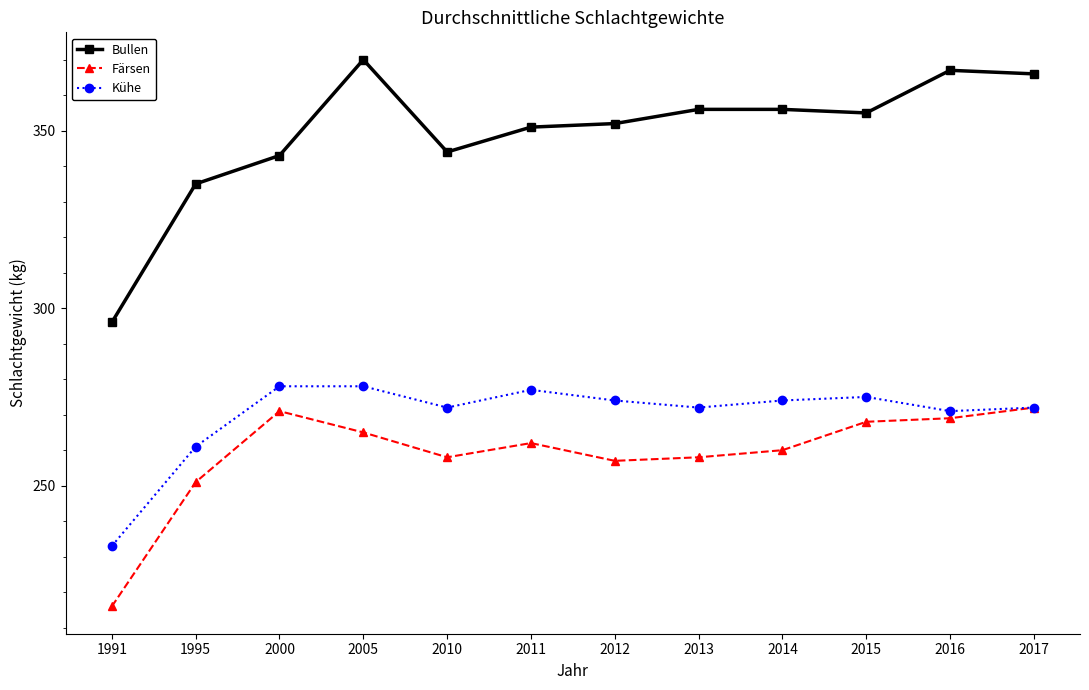

Which series has the widest spread of values?

Bullen